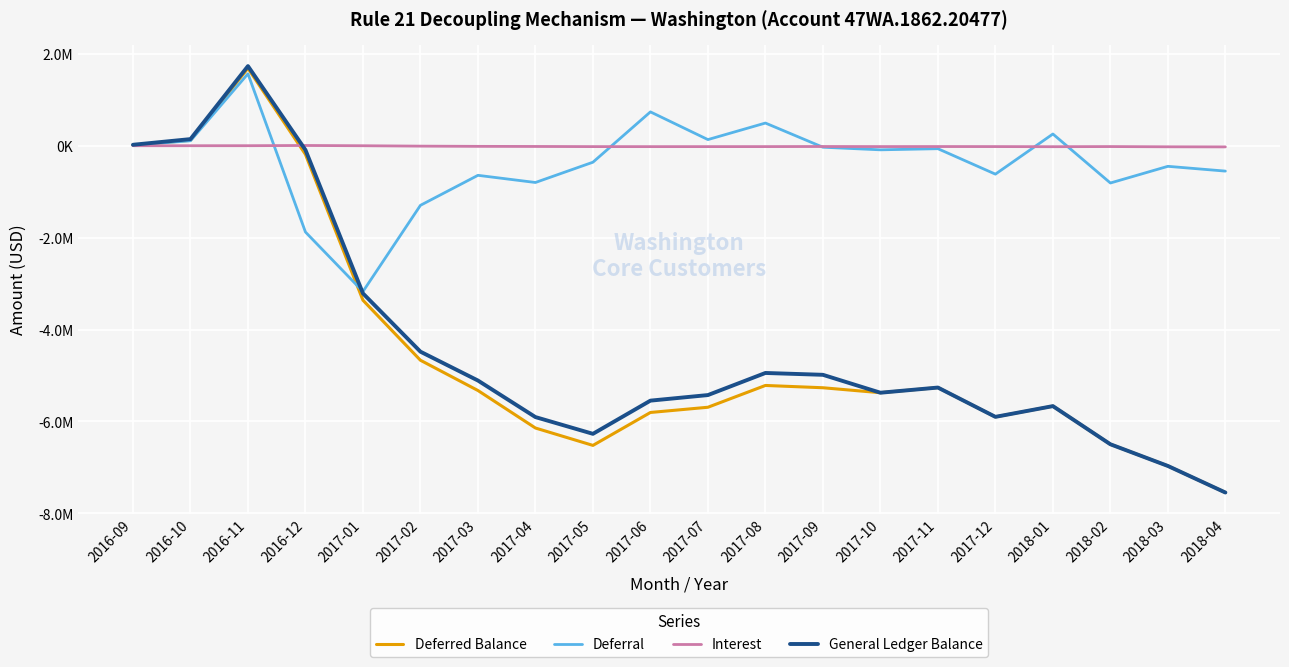

Where is the first local minimum for Deferral?

2017-01